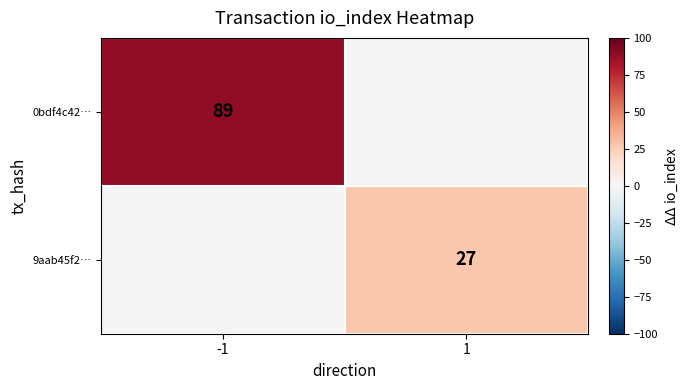

The value of 9aab45f2… at 1 is 15. True or false?

False